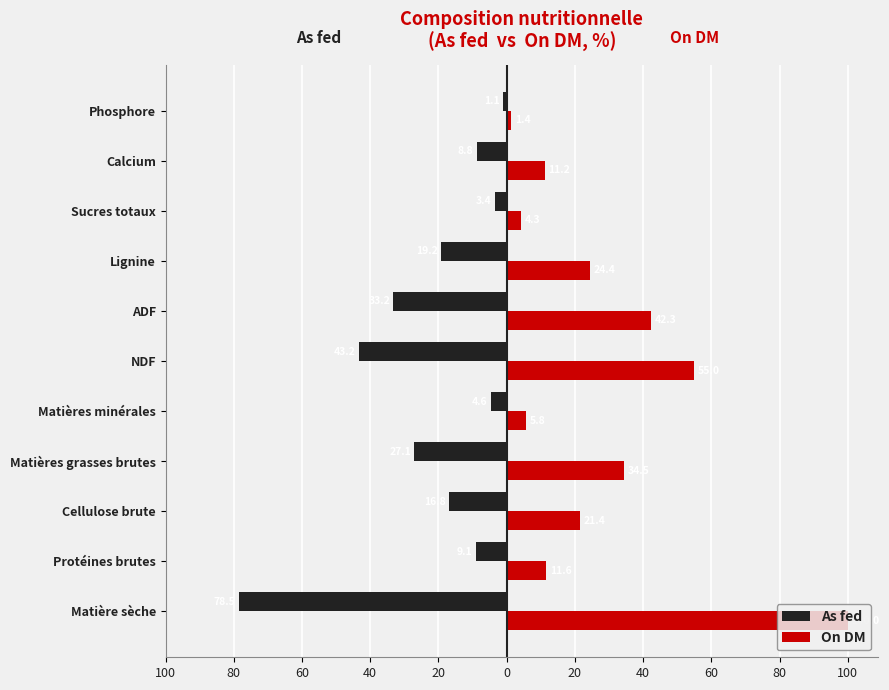

What are all the series names shown in the legend?

As fed, On DM